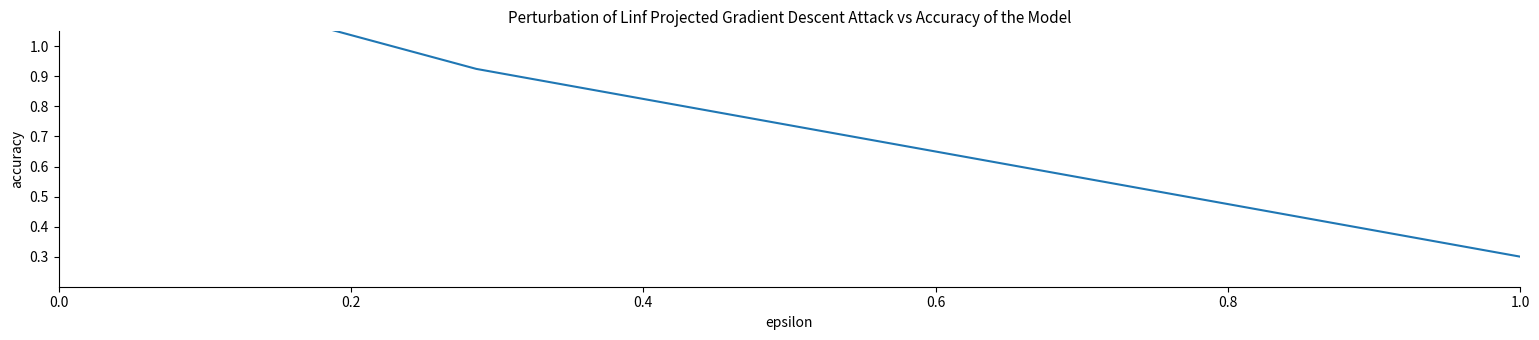

What is the value of the 4th point from the left?

0.8